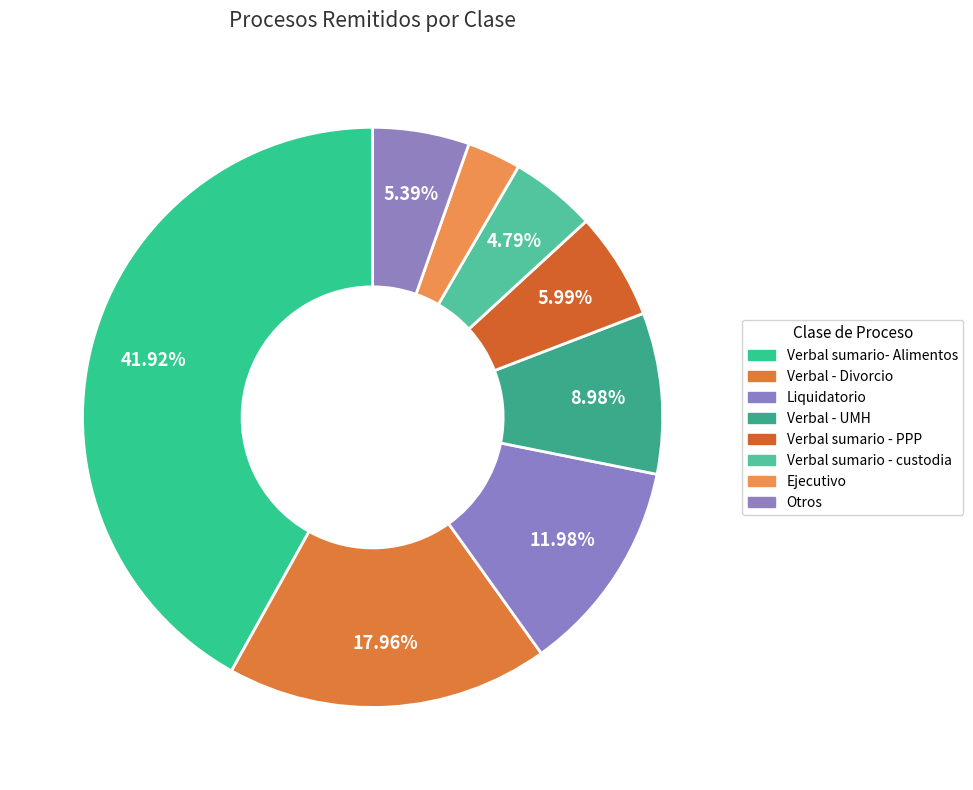

How many slices are in this pie chart?

8